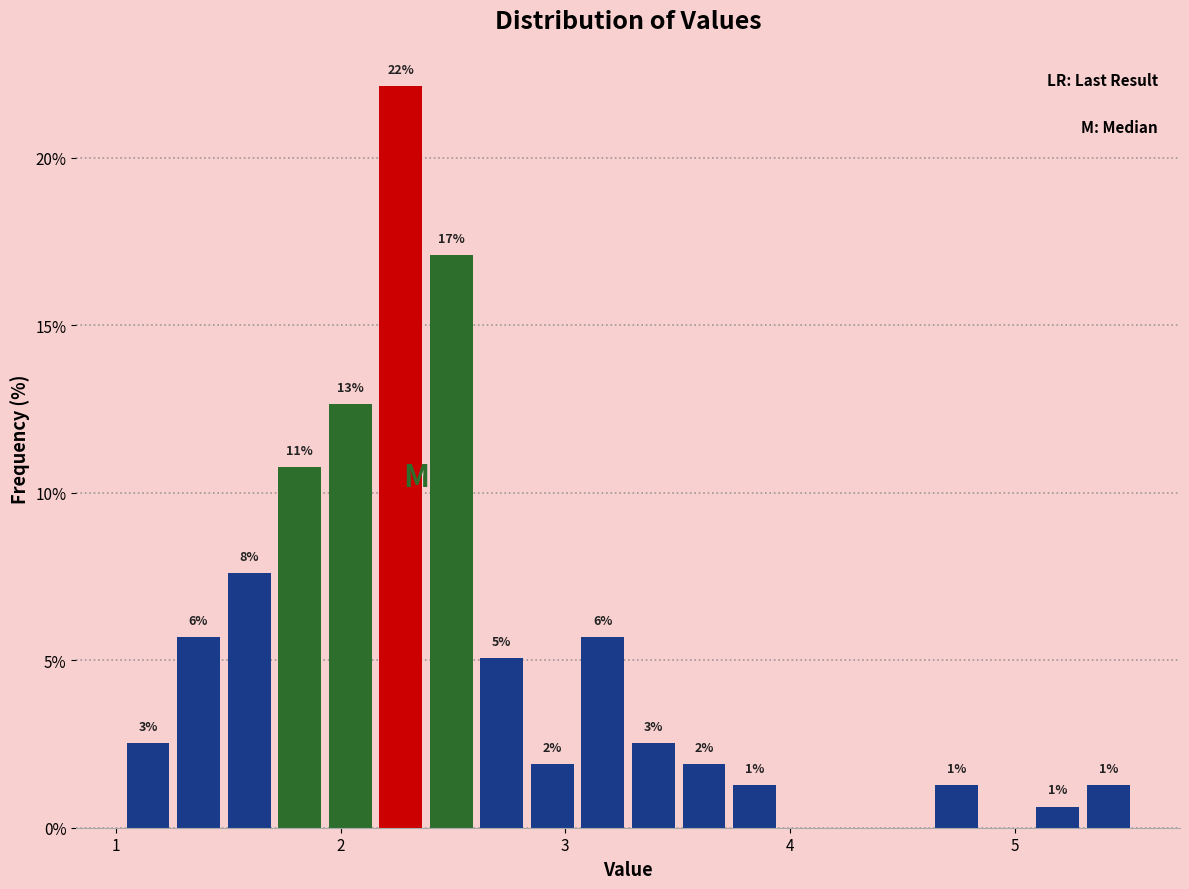

Read against the x-axis, roughly where is the centre of the tallest bar?

2.3